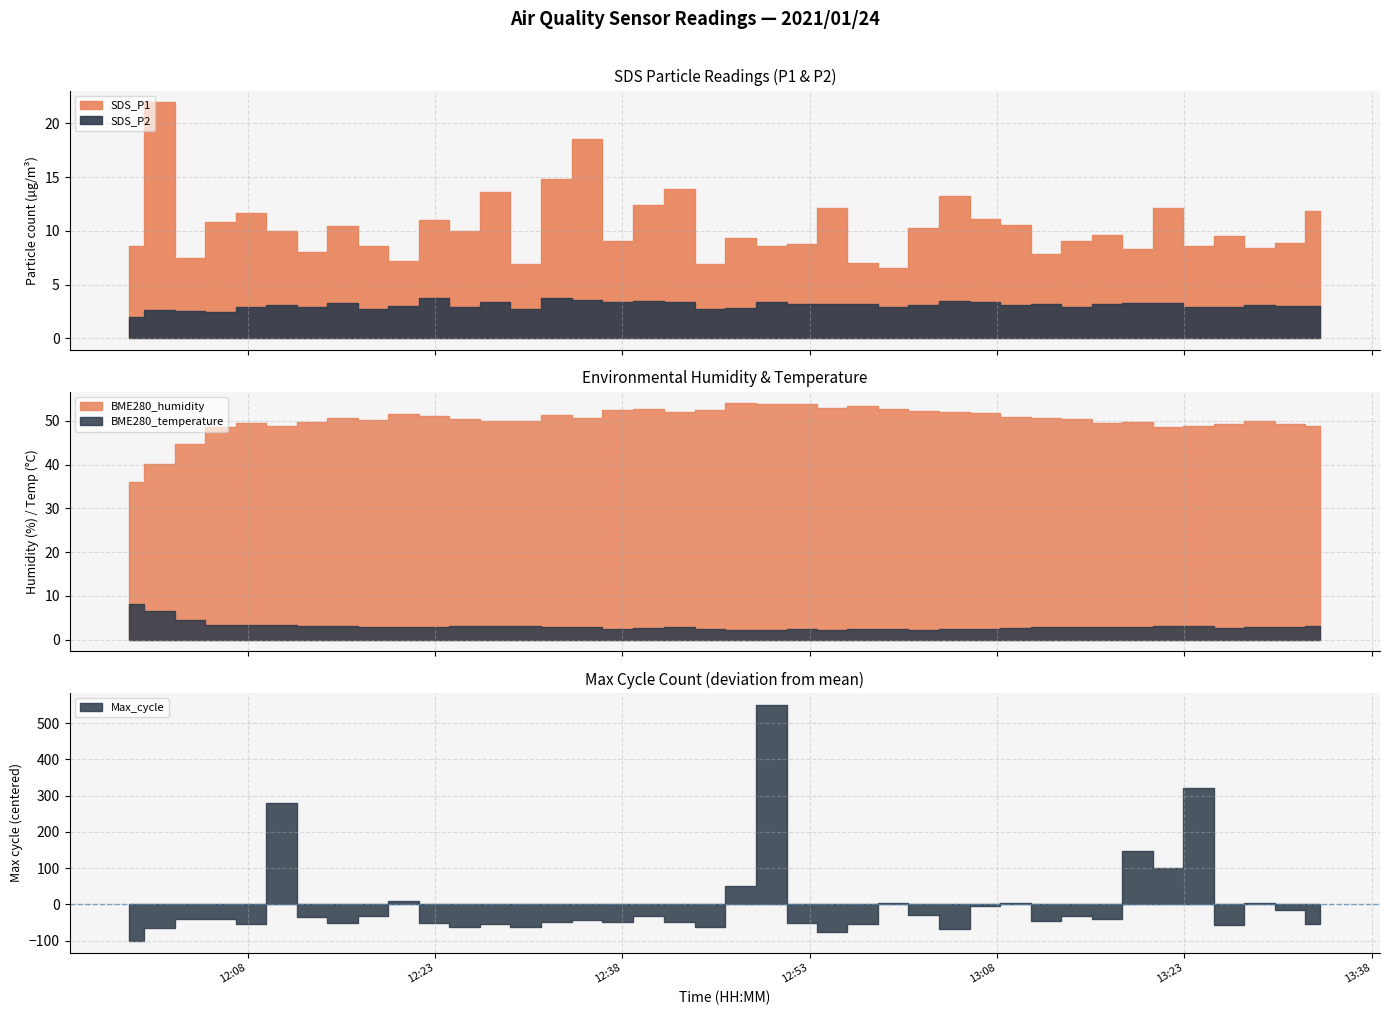

Count the number of data series in this chart.

5